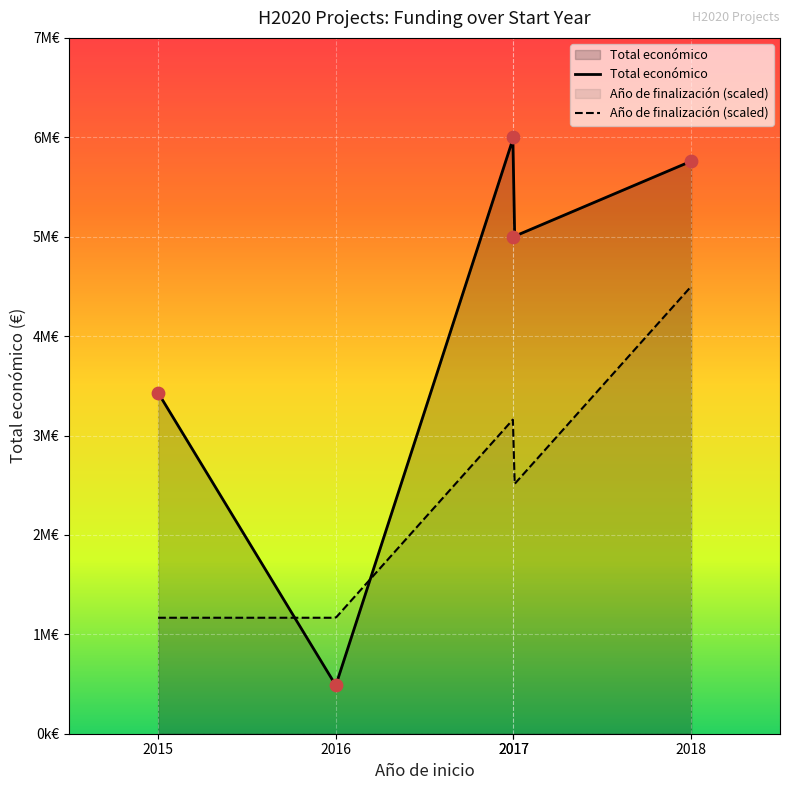

Approximately how many times larger is the value at 2017 compared to 2015?

1.5